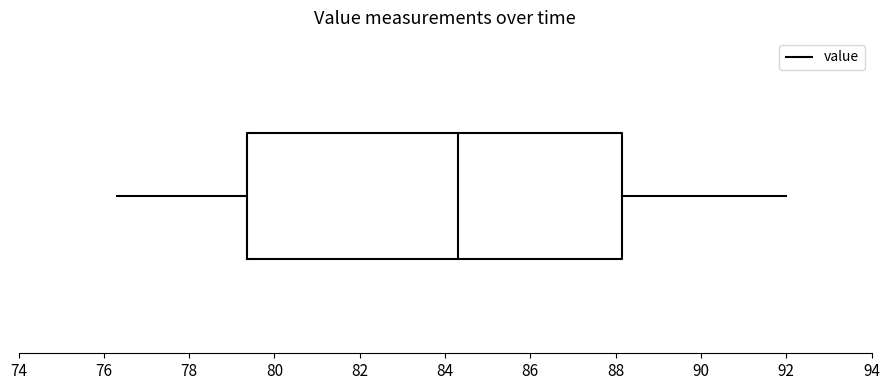

Where does the median line of the box sit on the x-axis? The values are not printed on the chart, so give them approximately, as read against the axis.

84.4